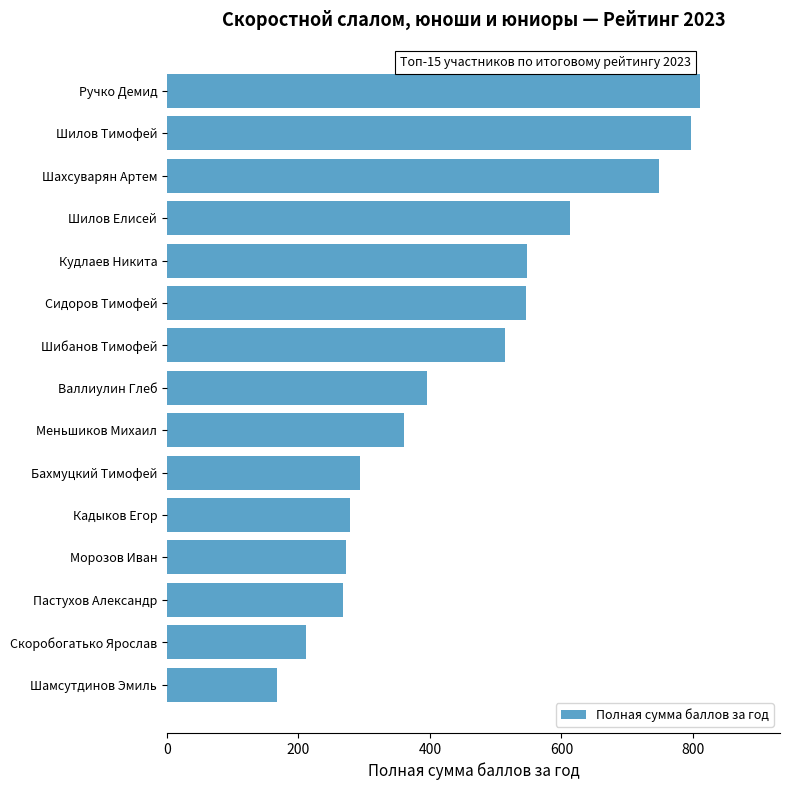

What is the difference between the second highest and second lowest values?

584.7